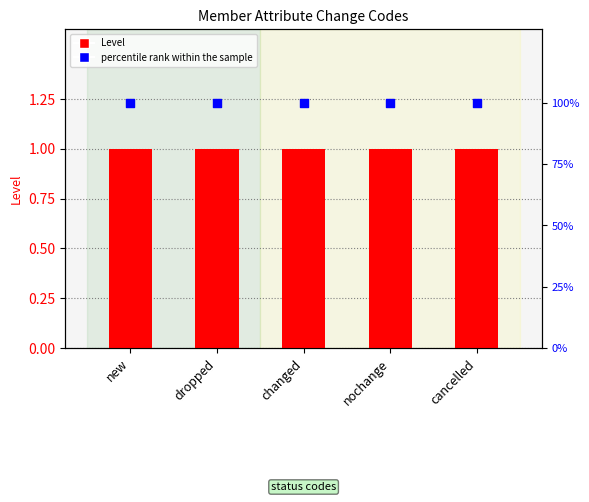

Which series has the largest total across all categories?

percentile rank within the sample